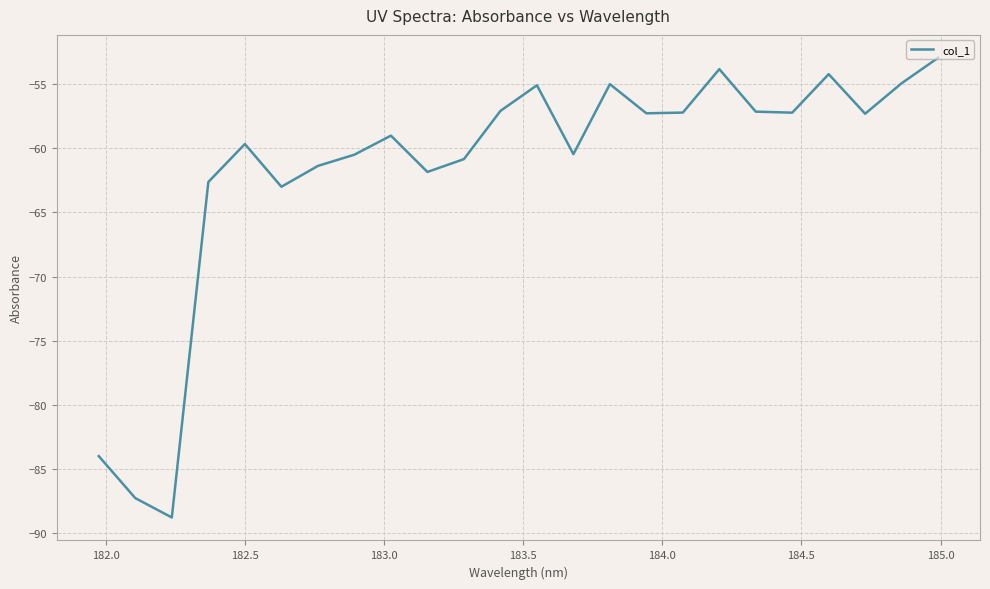

Does the chart display data point markers on the line(s)?

No